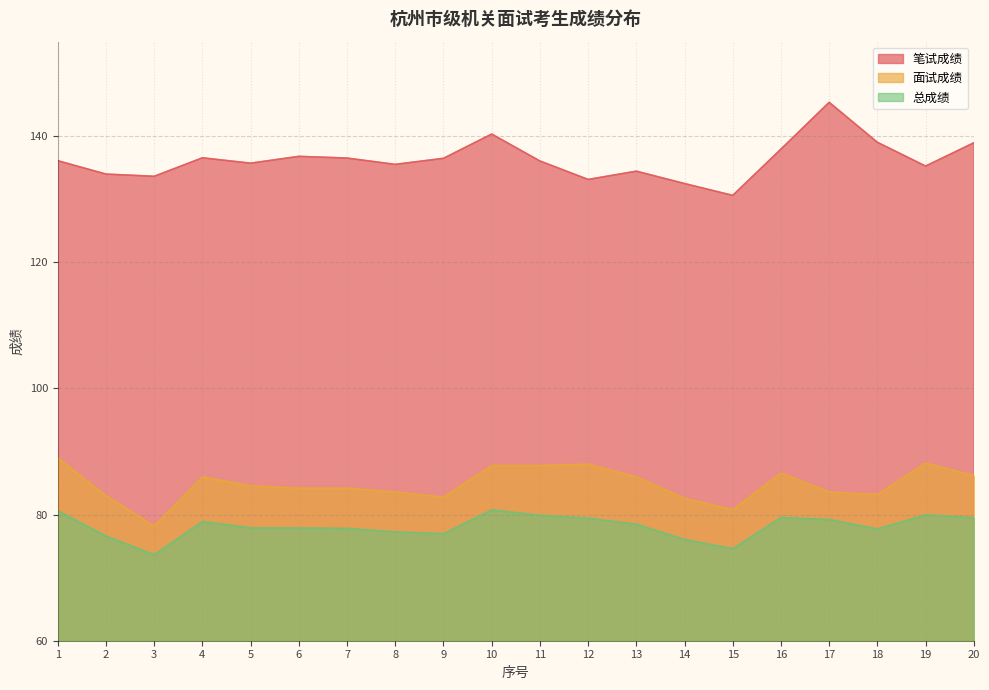

Which series has the largest total across all categories?

笔试成绩